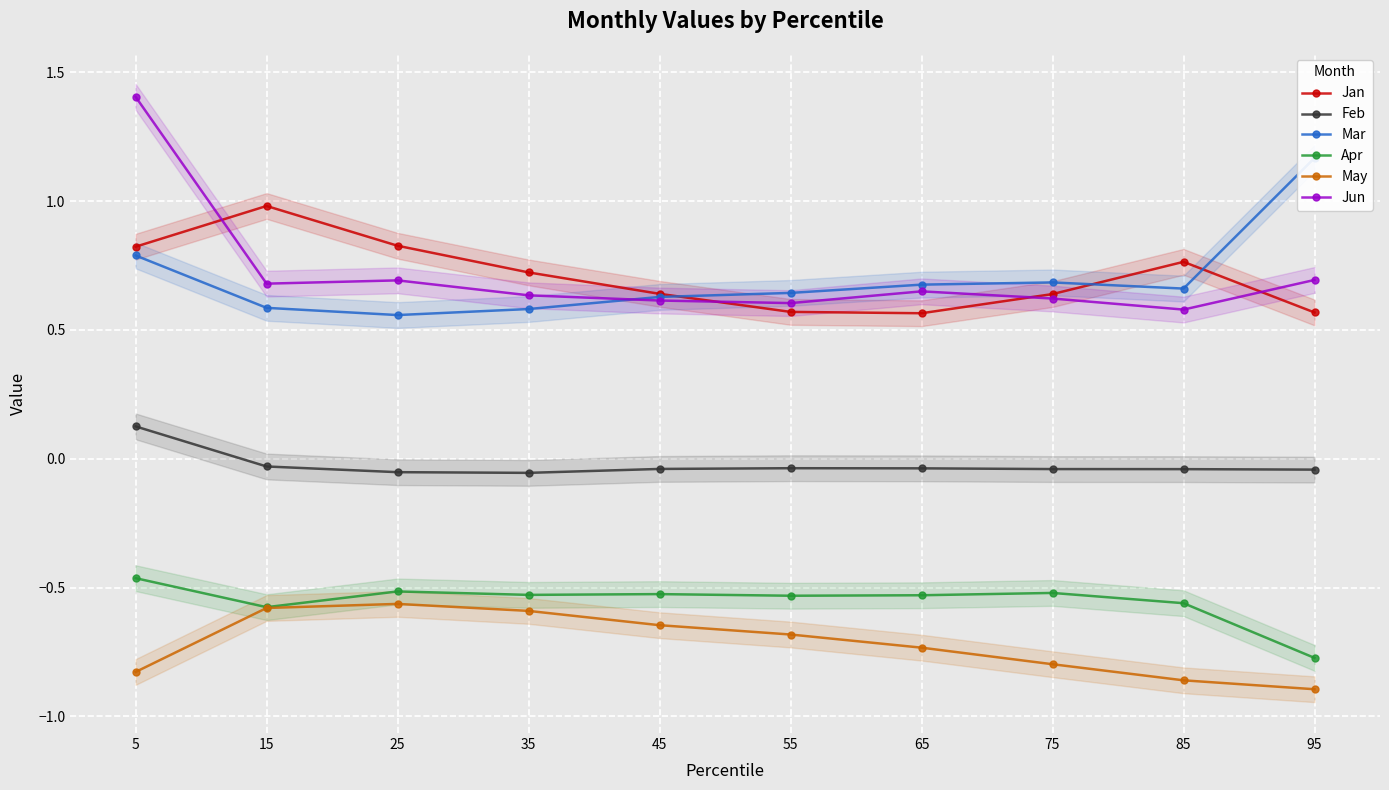

At 55, list the series in order from largest to smallest.

Mar, Jun, Jan, Feb, Apr, May